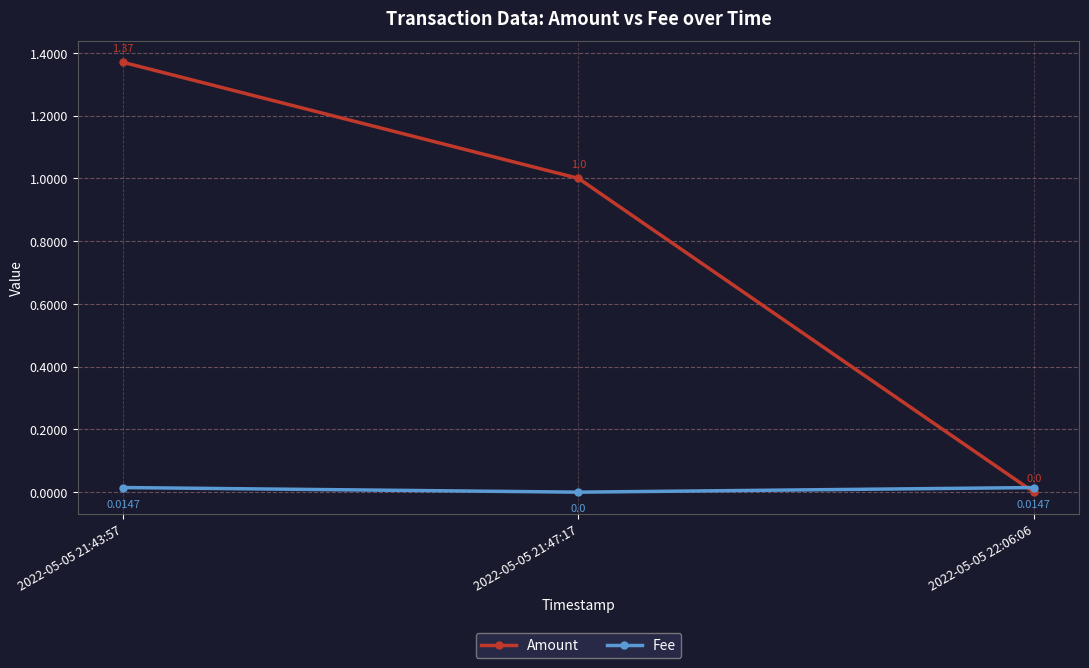

What position from the right is 2022-05-05 22:06:06?

1